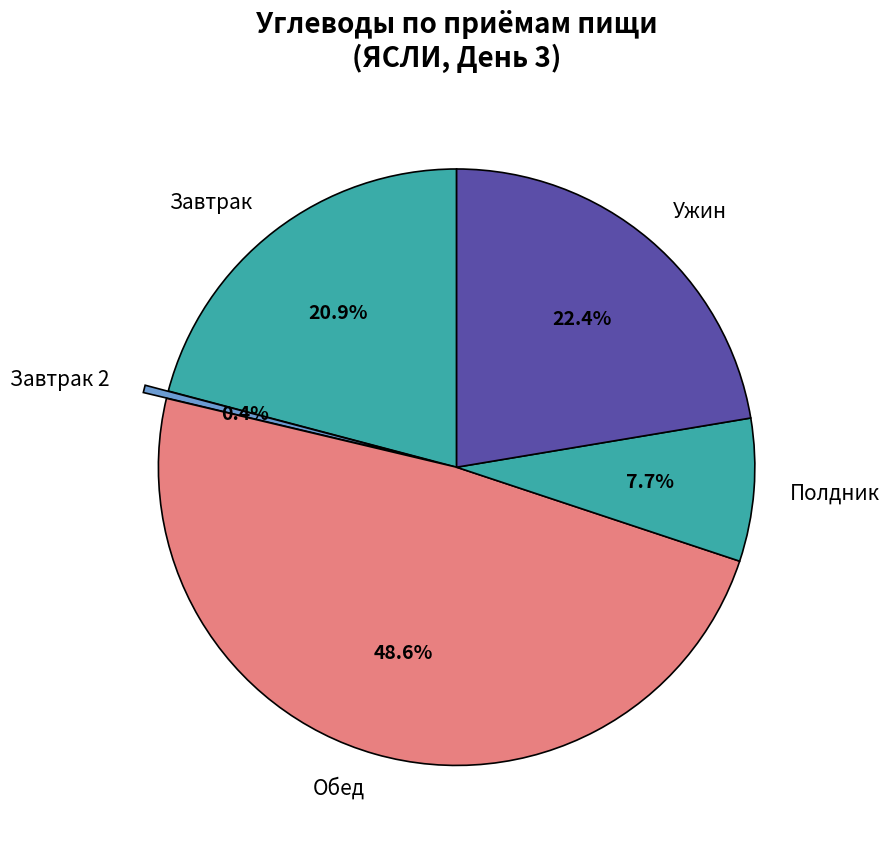

Rank the categories by value from lowest to highest.

Завтрак 2, Полдник, Завтрак, Ужин, Обед